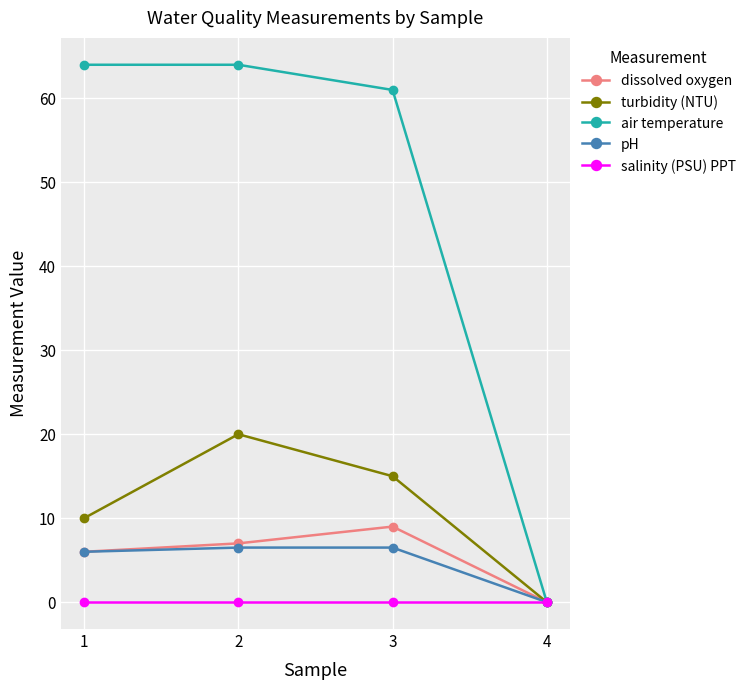

What is the sum of all air temperature values?

189.0